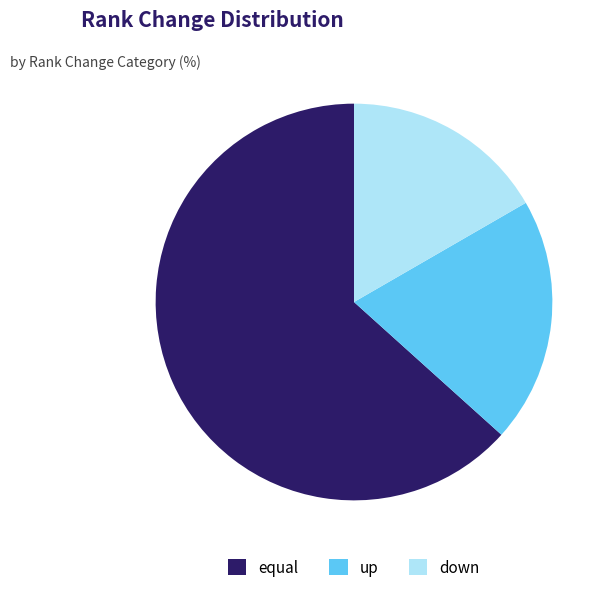

Is up the majority of the pie?

No